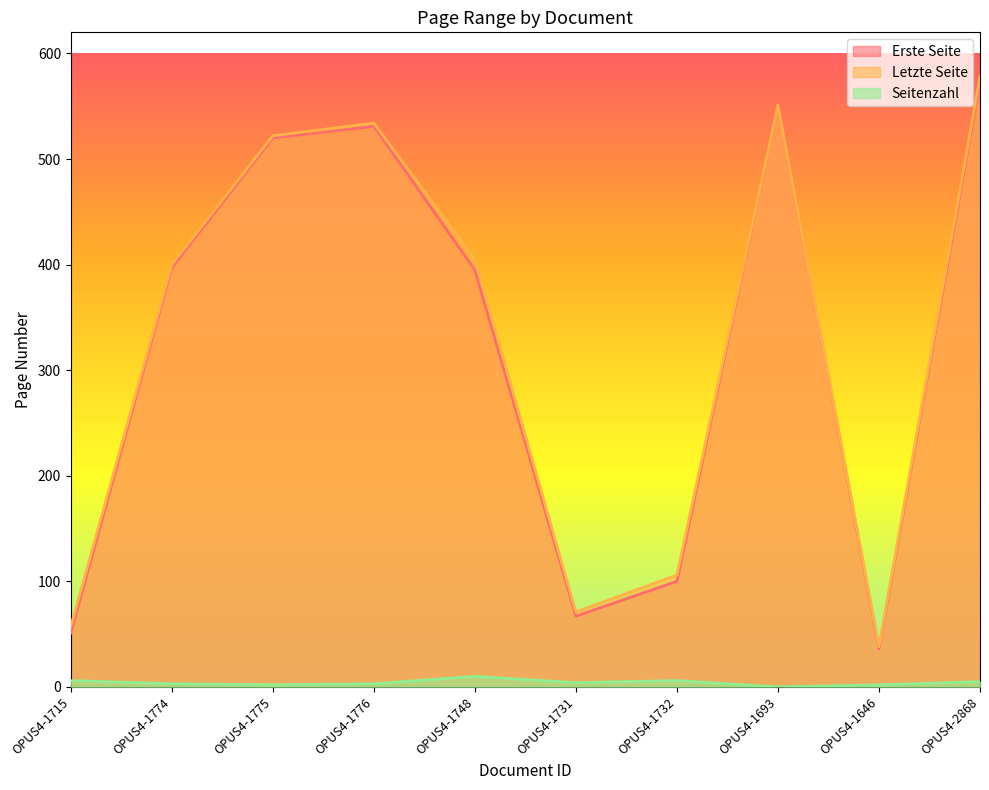

List the series in order of their peak value, highest first.

Letzte Seite, Erste Seite, Seitenzahl